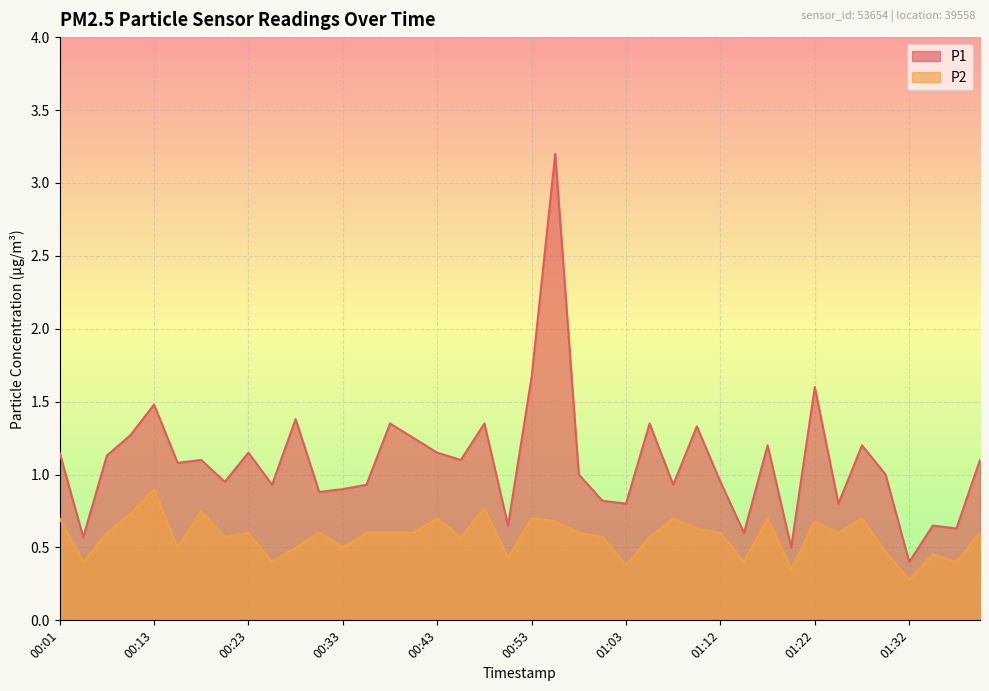

Rank the series by their maximum value, from lowest to highest.

P2, P1